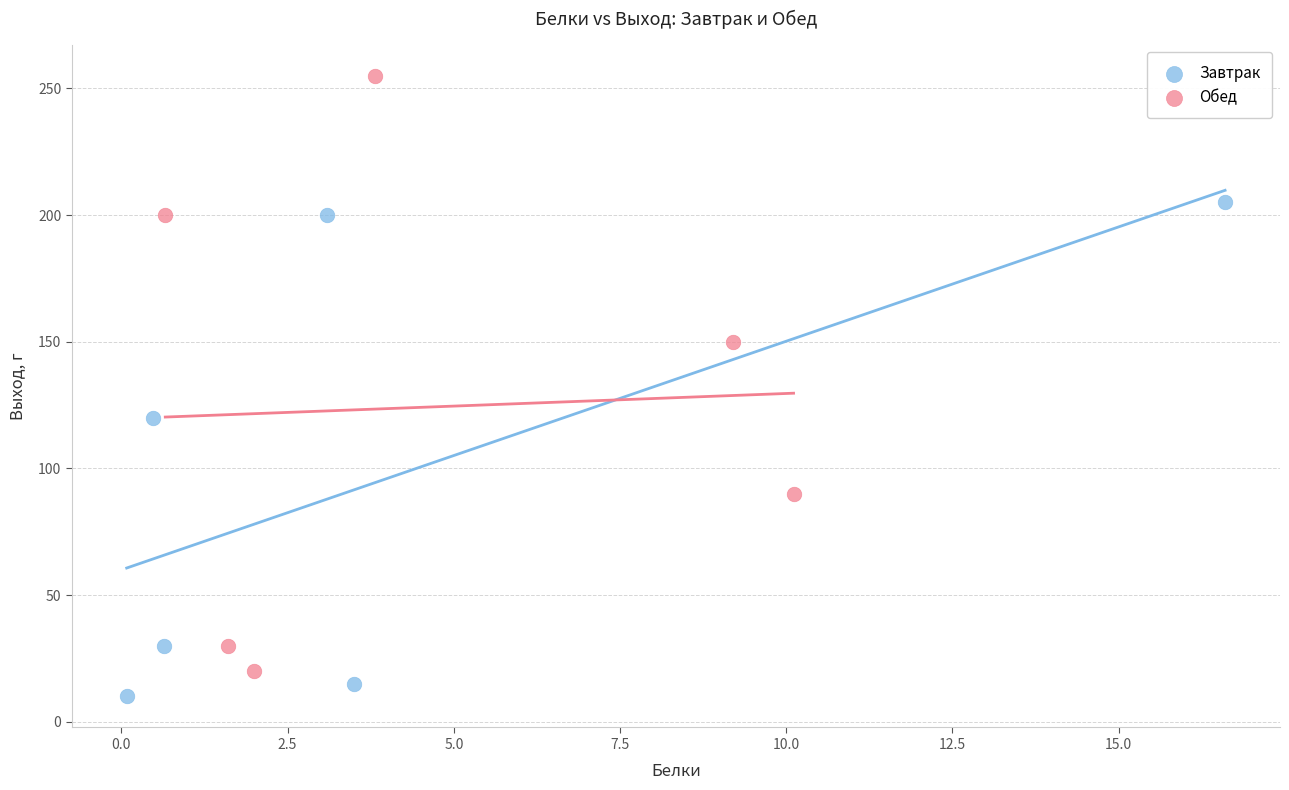

Which series reaches the maximum Y coordinate?

Обед